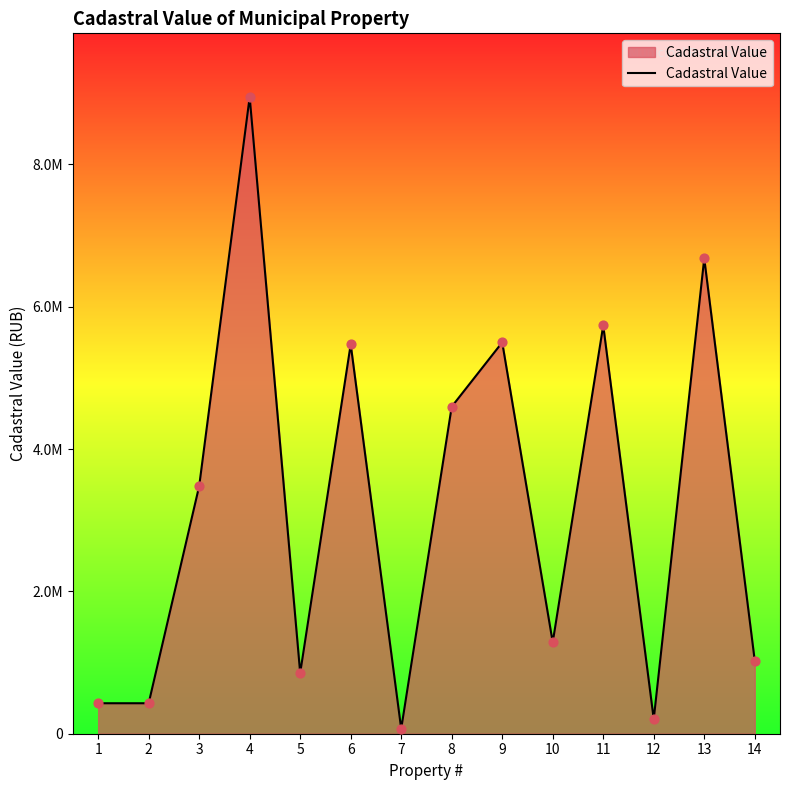

What is the change in value from 3 to 10?

-2194610.1